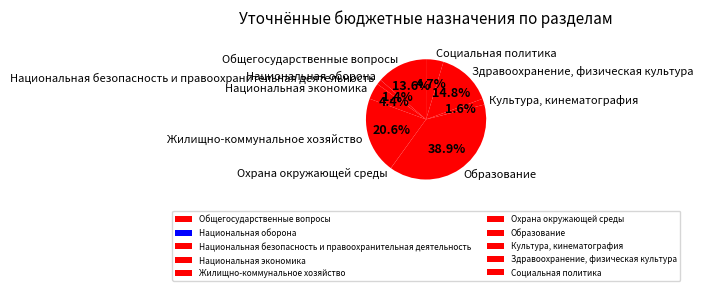

Combined, what portion of the pie is Общегосударственные вопросы and Национальная экономика?

18.0%